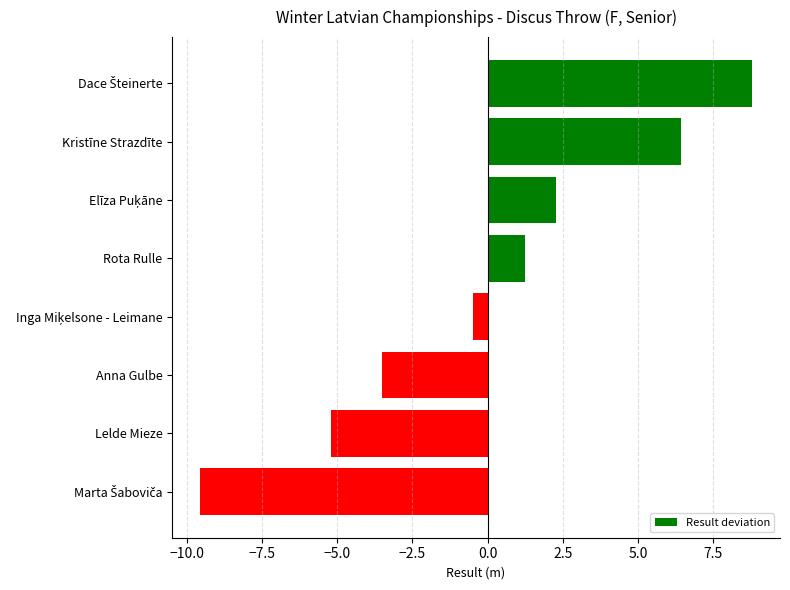

How many negative values are there?

4